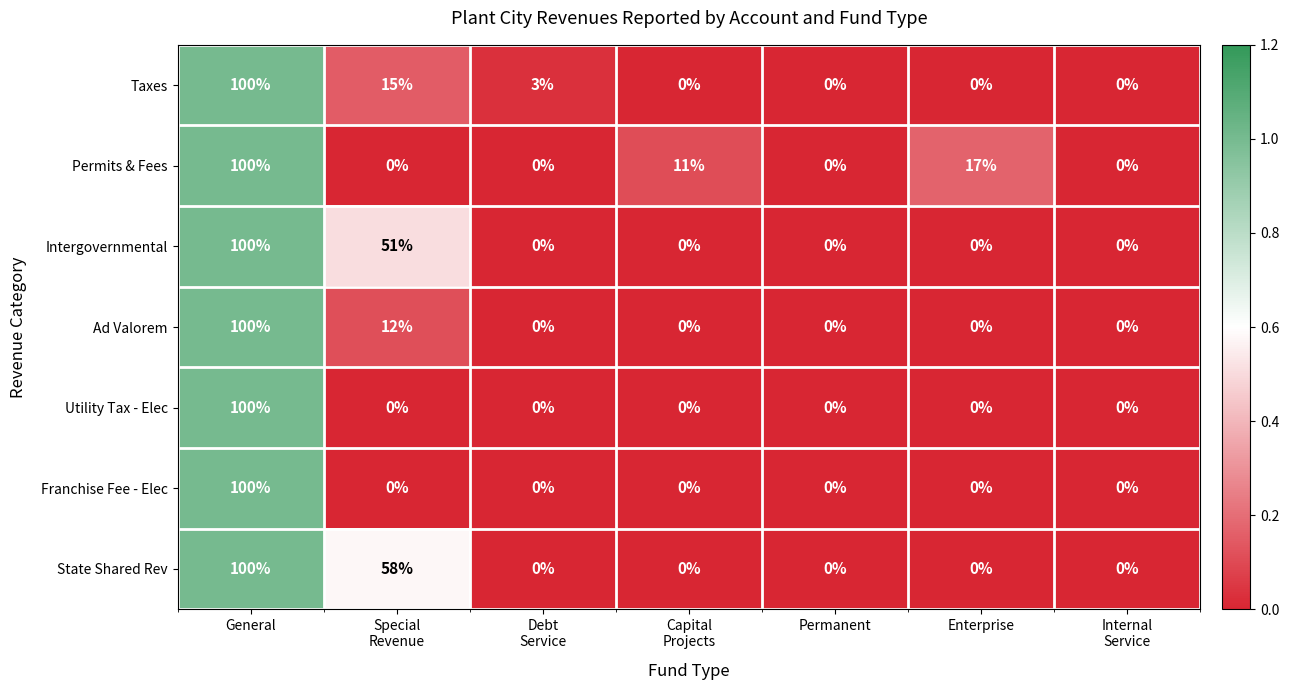

The value of Intergovernmental at Enterprise is 55. True or false?

False